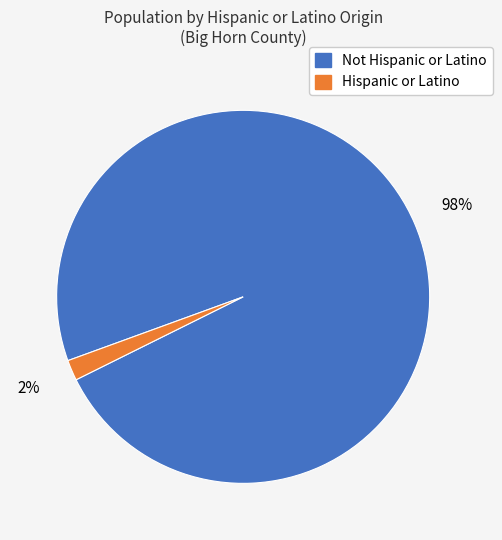

Is there any slice that represents more than half of the pie?

Yes